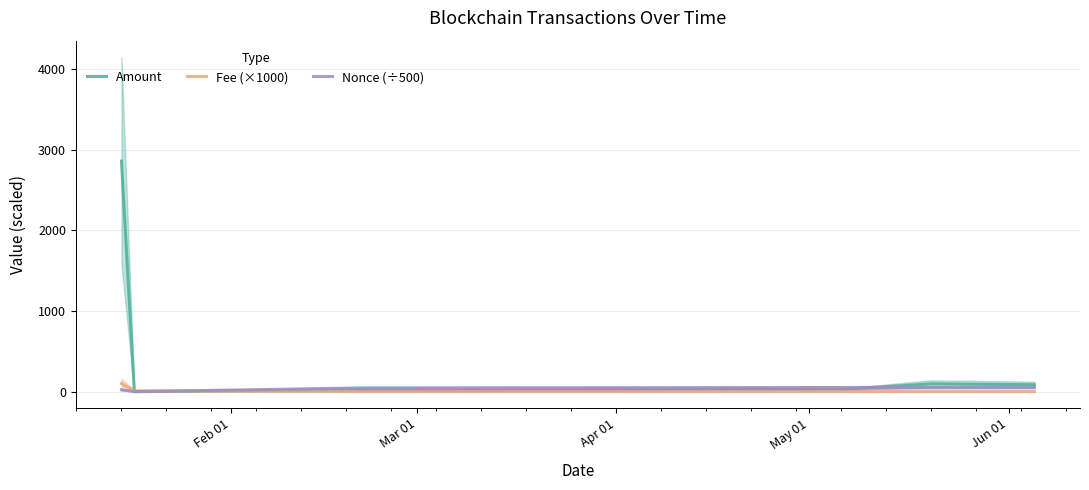

List the series in order of their peak value, highest first.

Amount, Fee (×1000), Nonce (÷500)